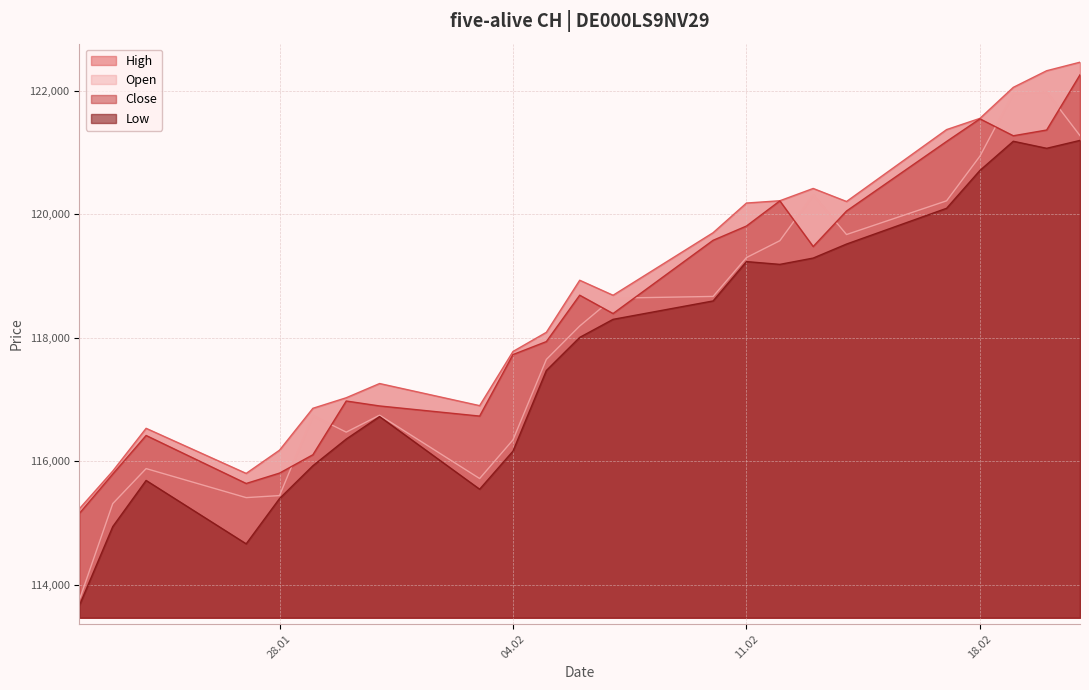

List the series in order of their overall mean, highest first.

High, Close, Open, Low